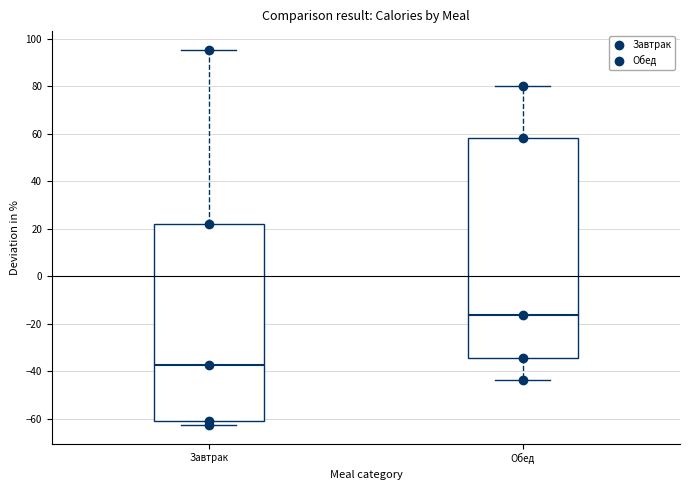

Which box is the tallest, from its lower edge to its upper edge?

Обед